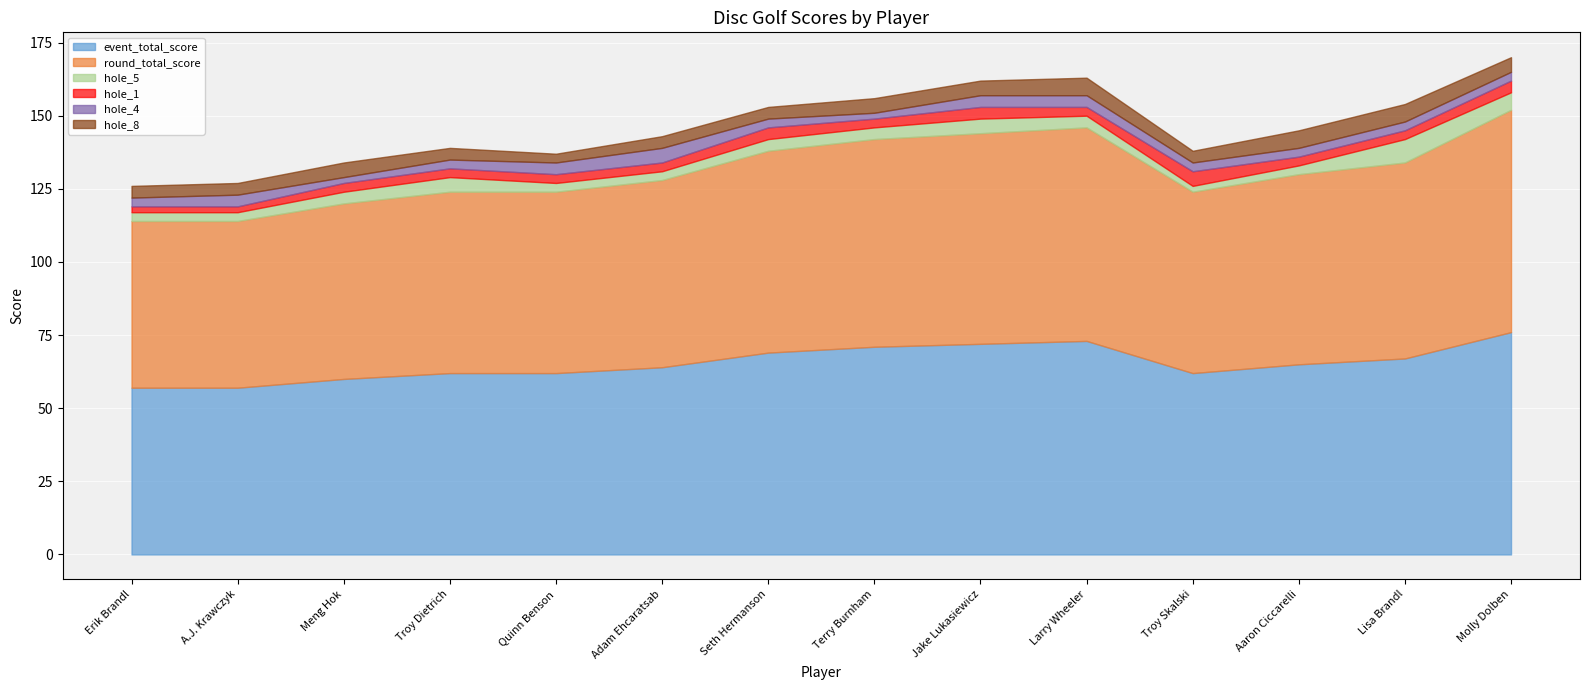

What position from the left is Meng Hok?

3